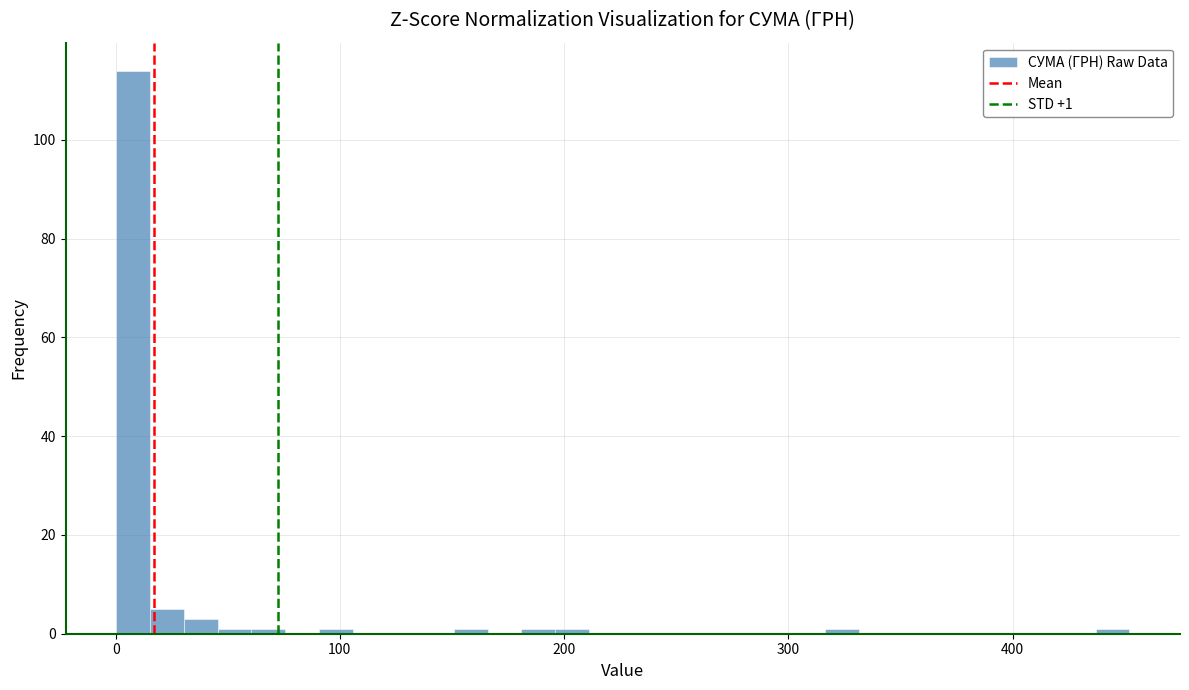

Around what value on the x-axis is the tallest bar? Give the approximate position of its centre, as read against the axis.

10